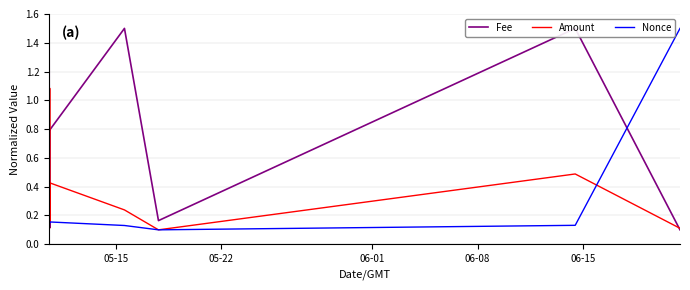

Is it true that Nonce equals 0.0 at 6?

False